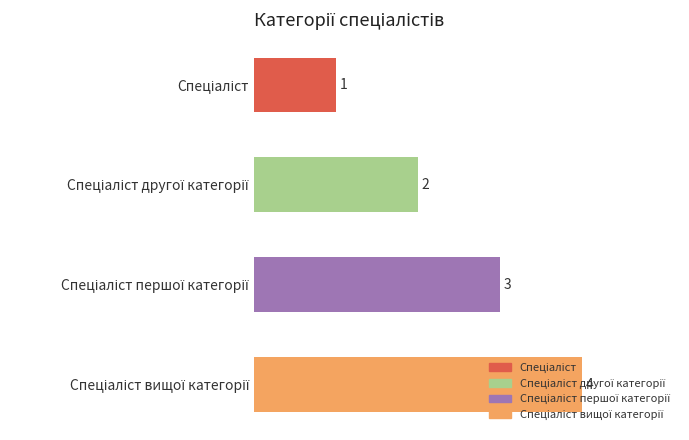

What is the difference between the maximum and minimum values?

3